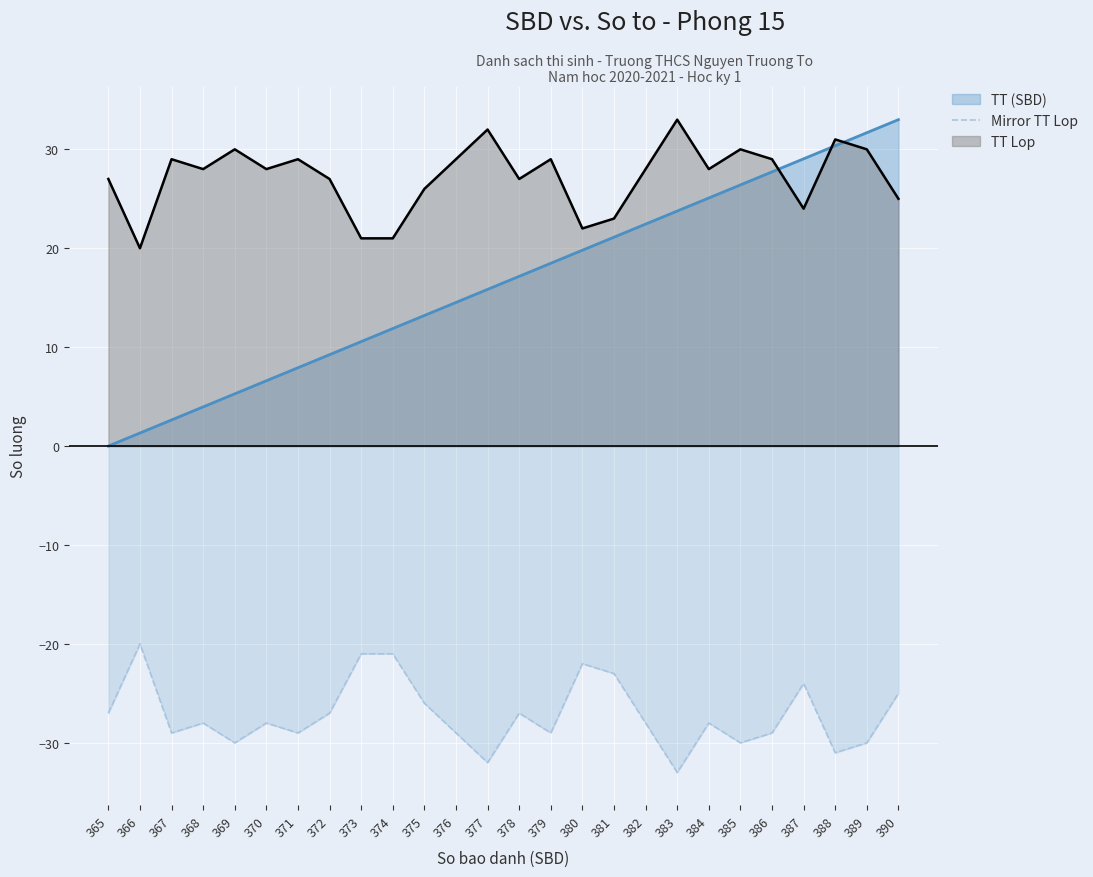

What is the sum of all values?

-706